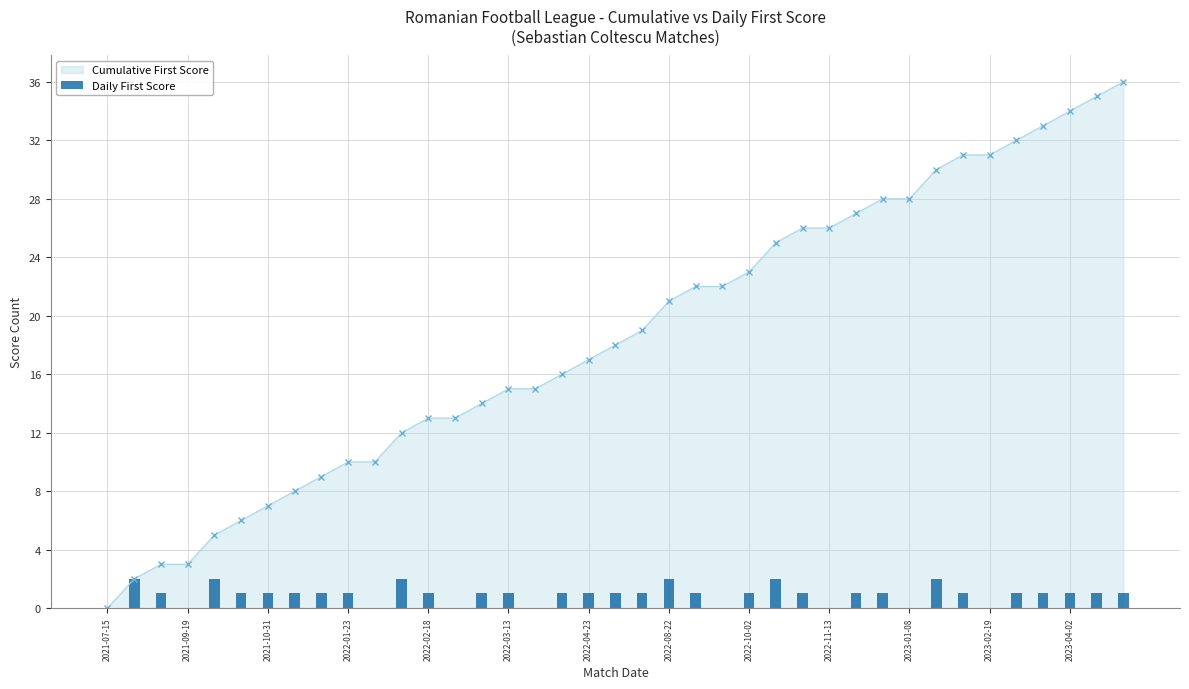

The Cumulative First Score series shows 9 at 2021-10-31. True or false?

False